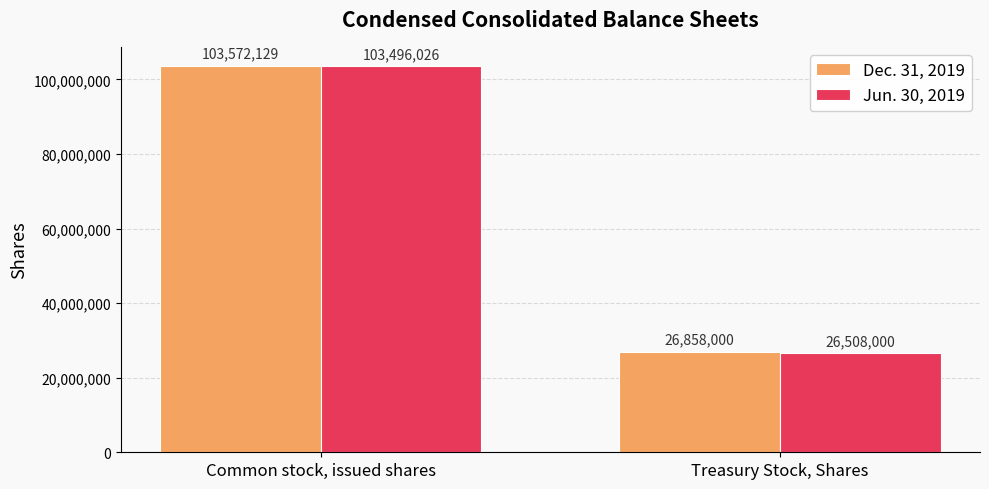

How many bars are there in each group?

2